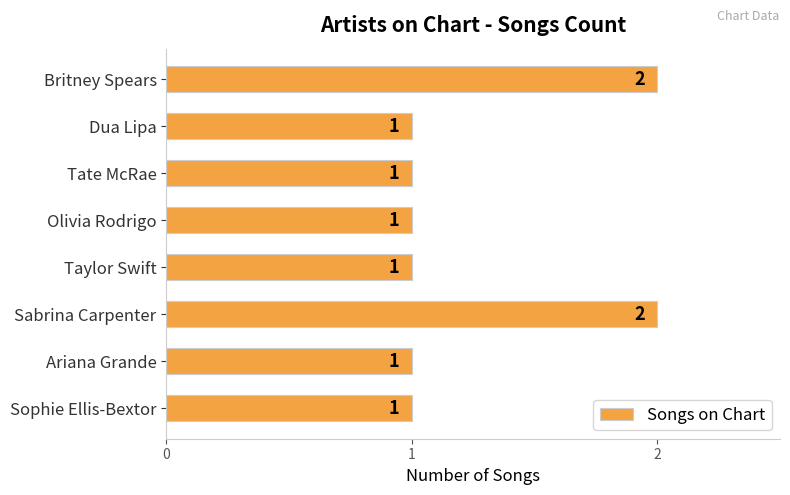

Does the chart contain any negative values?

No